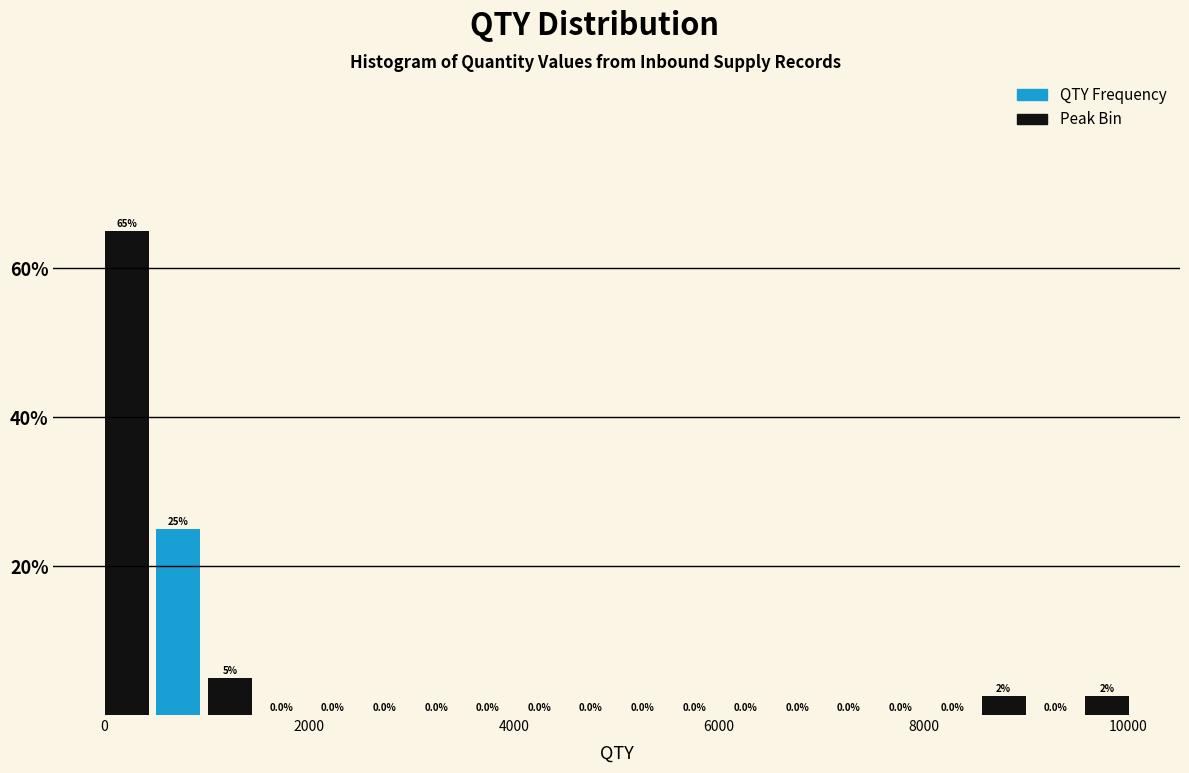

Read against the x-axis, roughly where is the centre of the tallest bar?

200